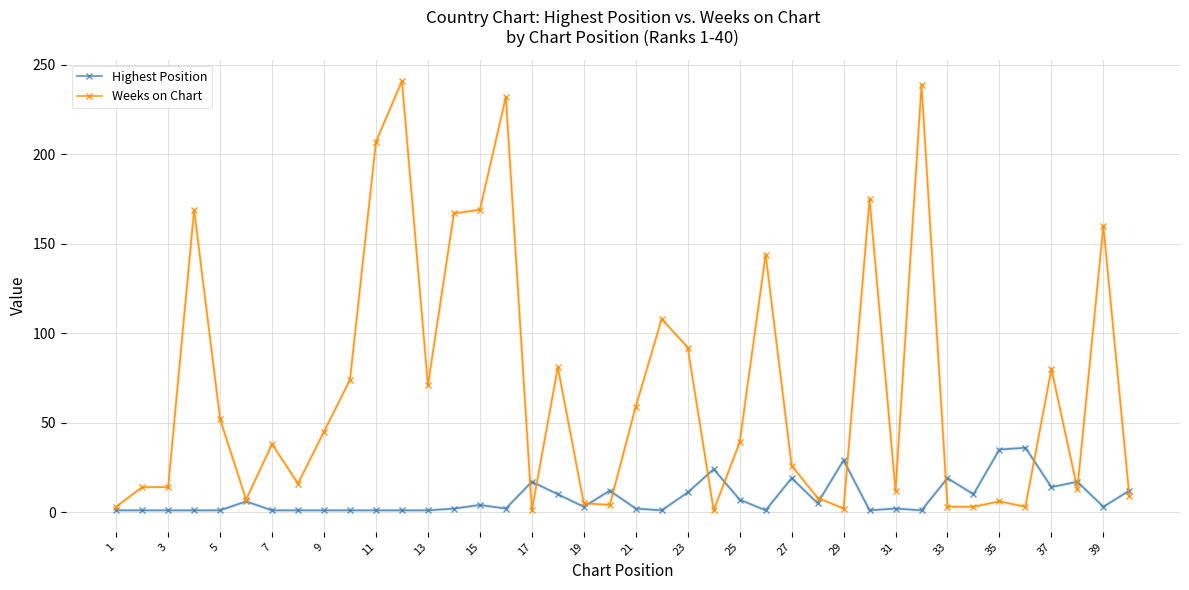

What is the maximum value shown in the chart?

241